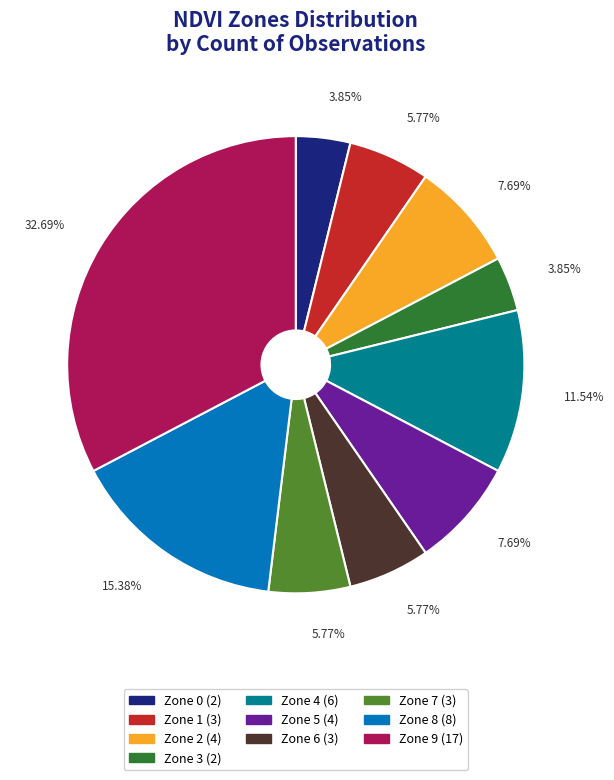

What percentage is the Zone 5 slice, to the nearest percent?

8%